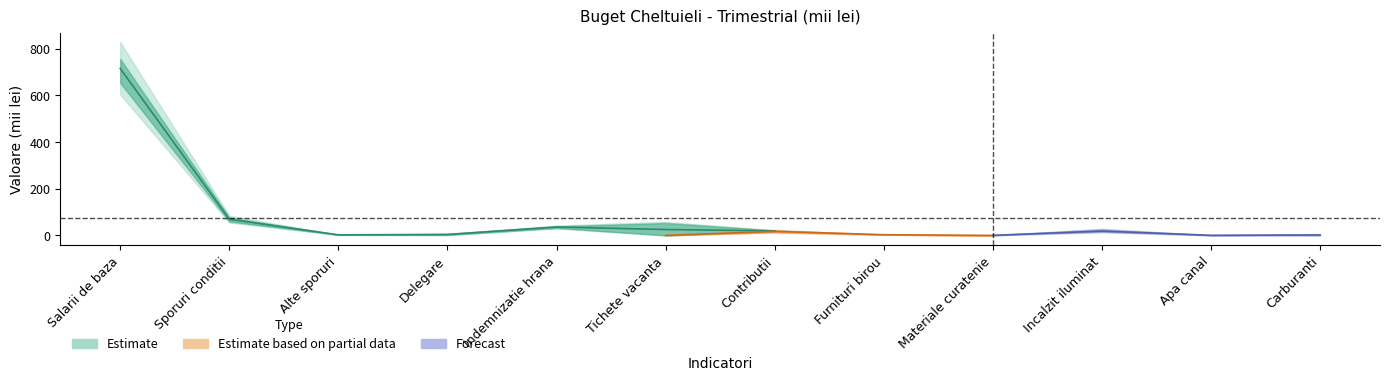

Which has a higher value, Alte sporuri or Sporuri conditii?

Sporuri conditii